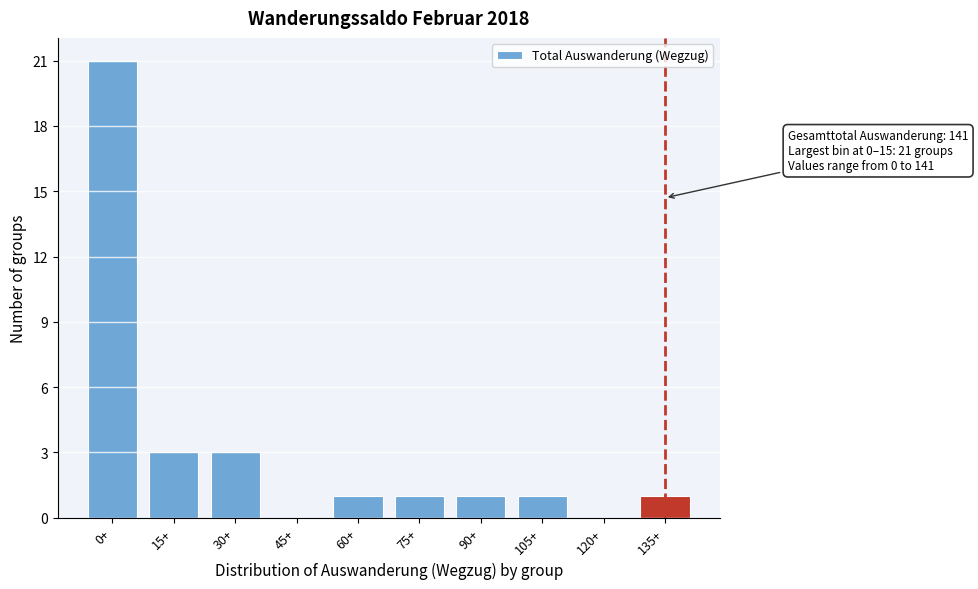

Reading left to right, transcribe all the data shown in this chart.

0+=21	15+=3	30+=3	45+=0	60+=1	75+=1	90+=1	105+=1	120+=0	135+=1